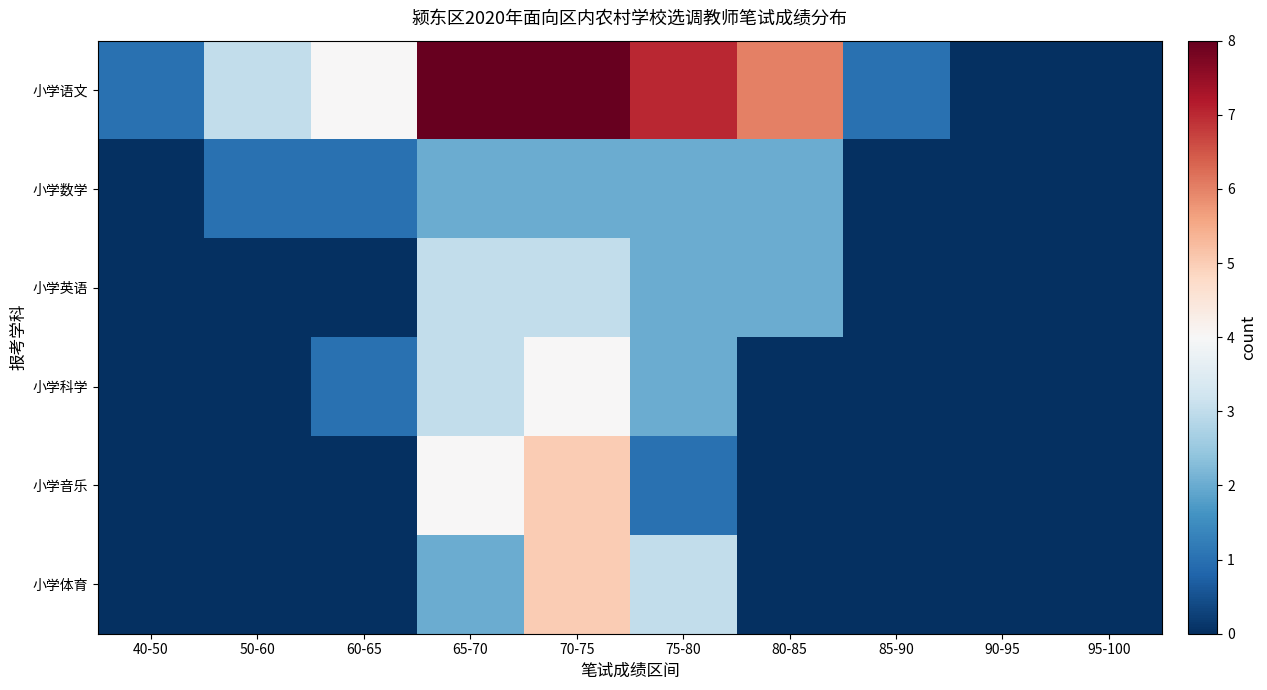

List the series in order of their peak value, highest first.

小学语文, 小学音乐, 小学体育, 小学科学, 小学英语, 小学数学